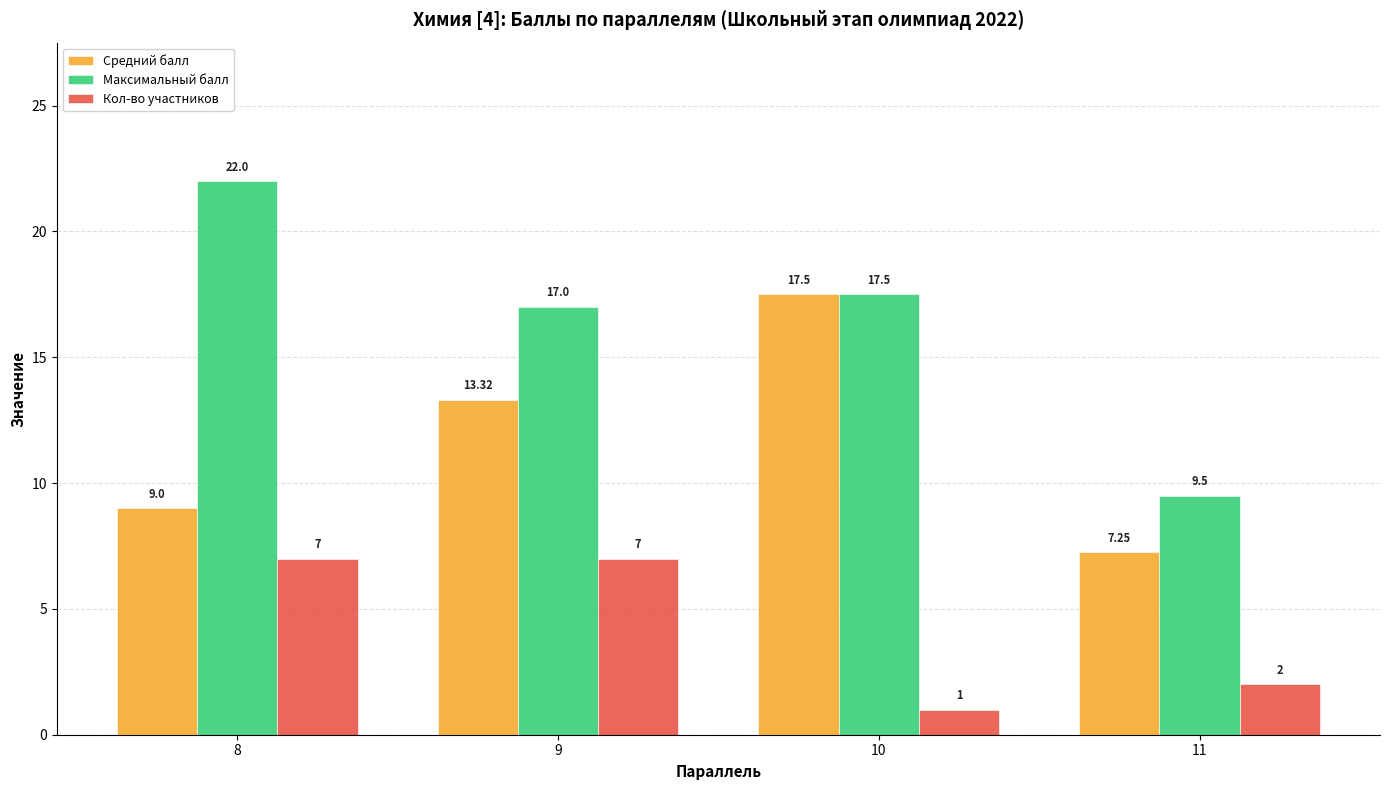

What are all the series names shown in the legend?

Средний балл, Максимальный балл, Кол-во участников